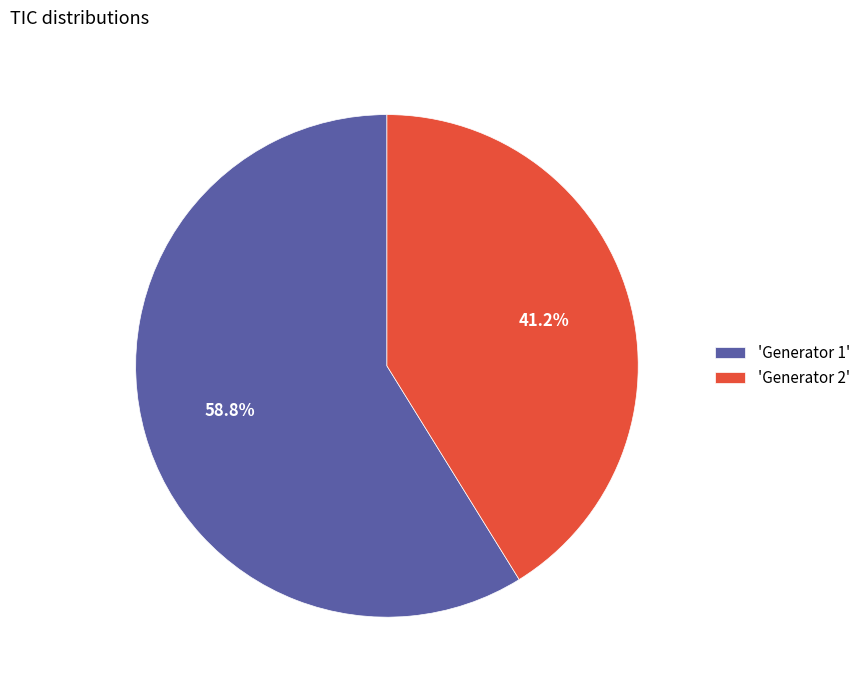

What is the ratio of the value at 'Generator 1' to the value at 'Generator 2'?

1.4